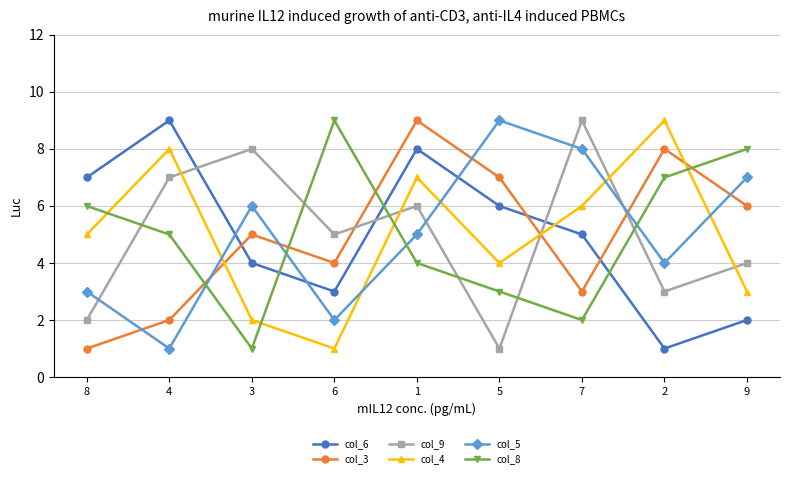

What is the sum of the col_5 values at 3 and 1?

11